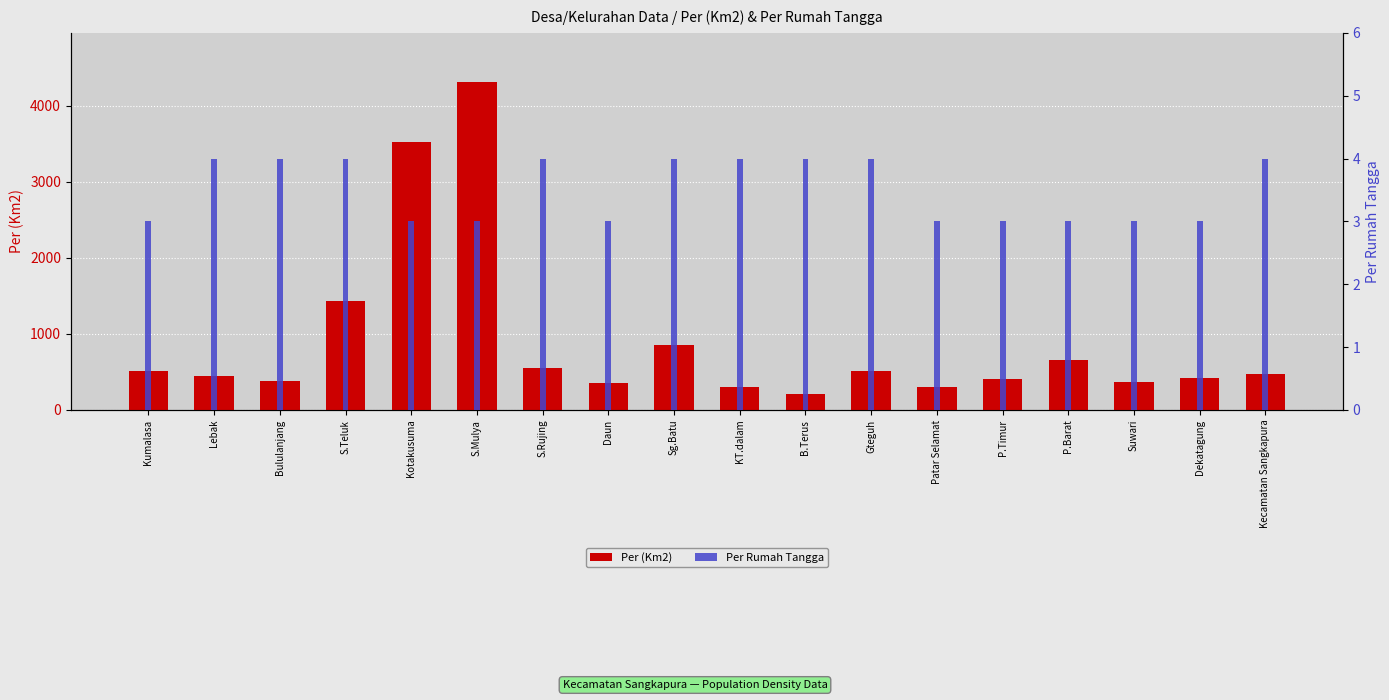

What is the label of the 6th bar from the right?

Patar Selamat